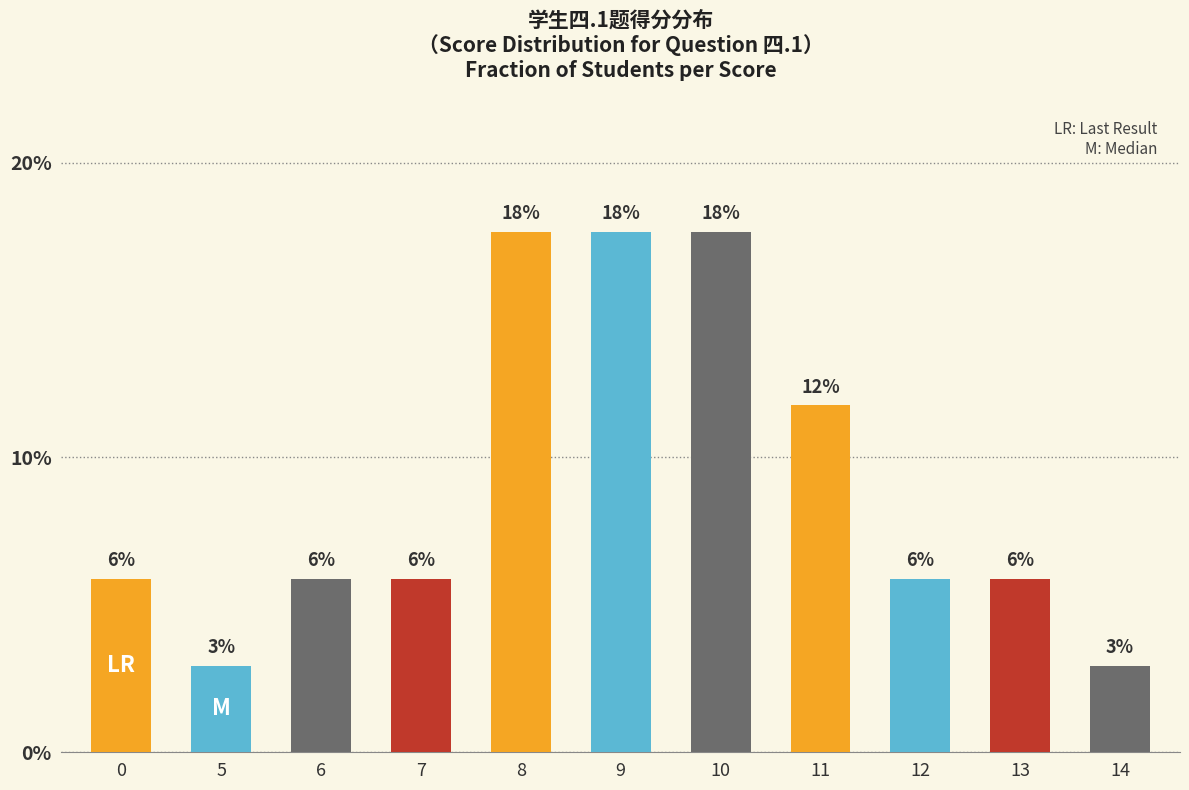

The chart shows a value of 0.1 at 12. True or false?

True